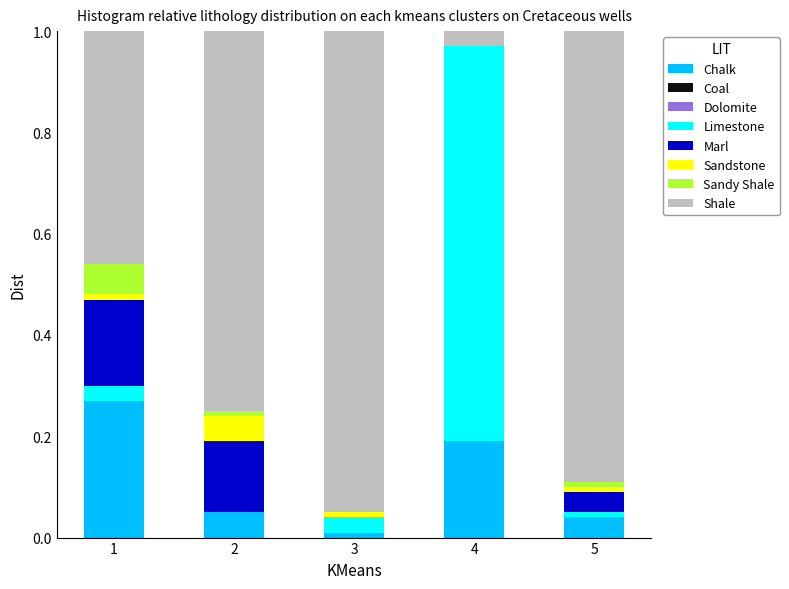

The Chalk series shows 0.1 at 4. True or false?

False